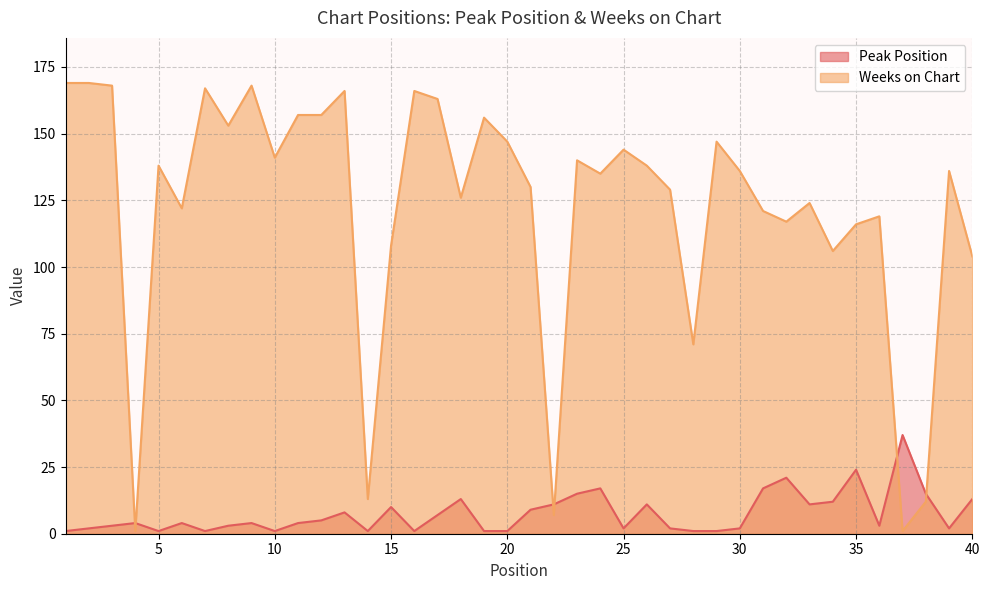

What is the difference between the second highest and second lowest values in the Peak Position series?

23